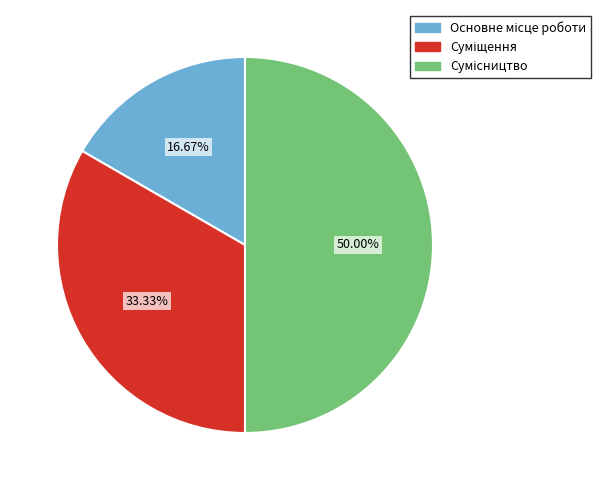

Does Суміщення account for over 50% of the chart?

No